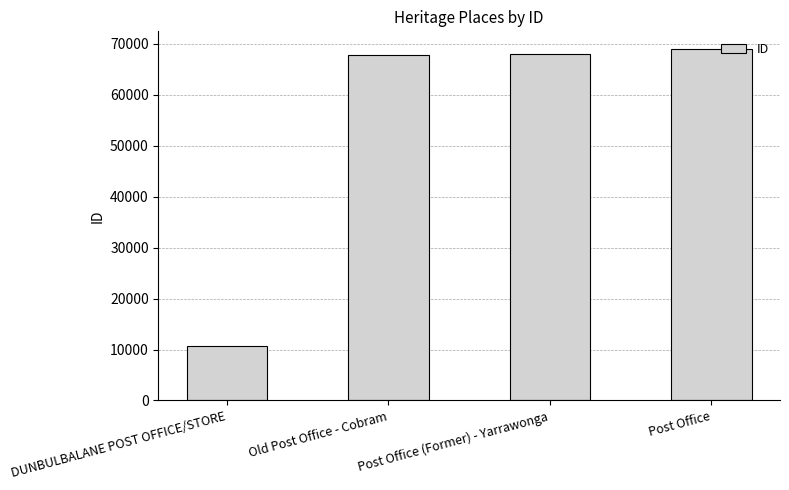

What is the value of the 4th bar from the left?

69015